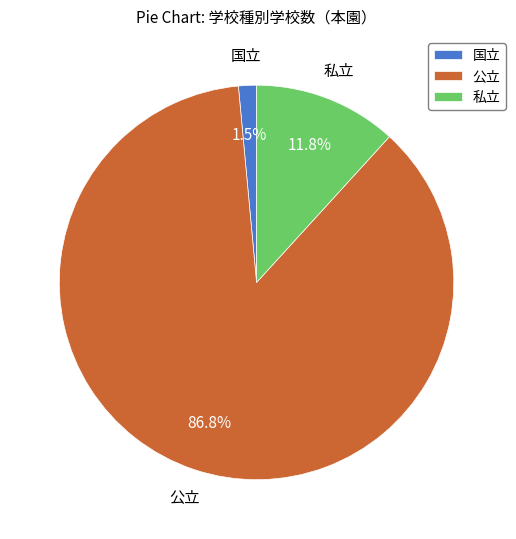

What percentage is the 私立 slice, to the nearest percent?

12%